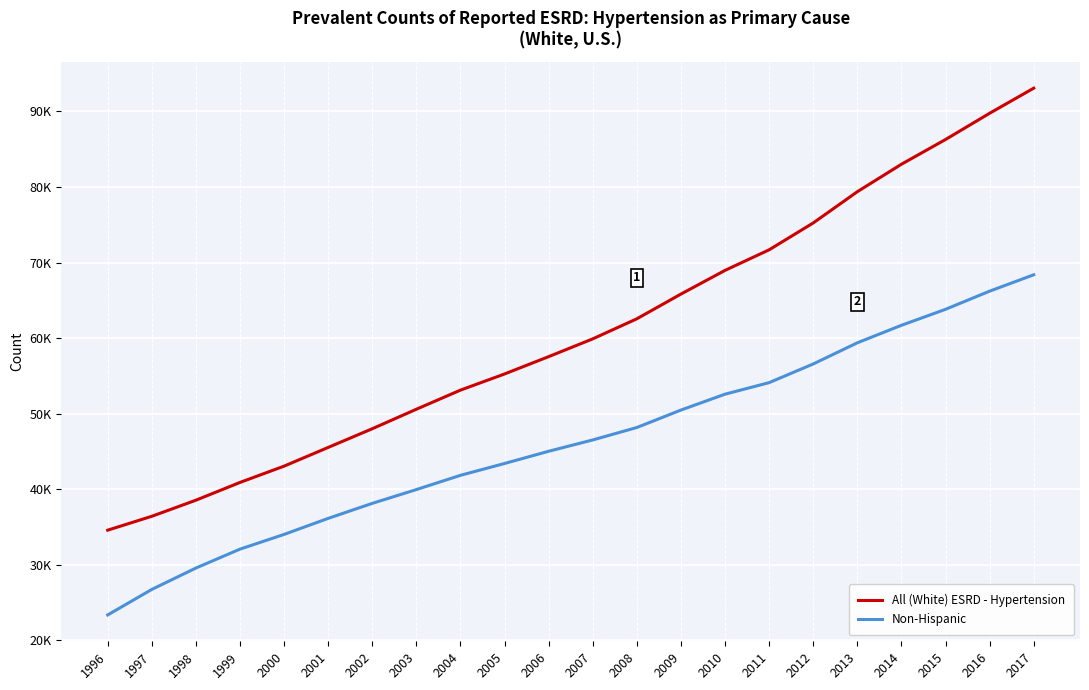

Does the chart have visible grid lines?

Yes